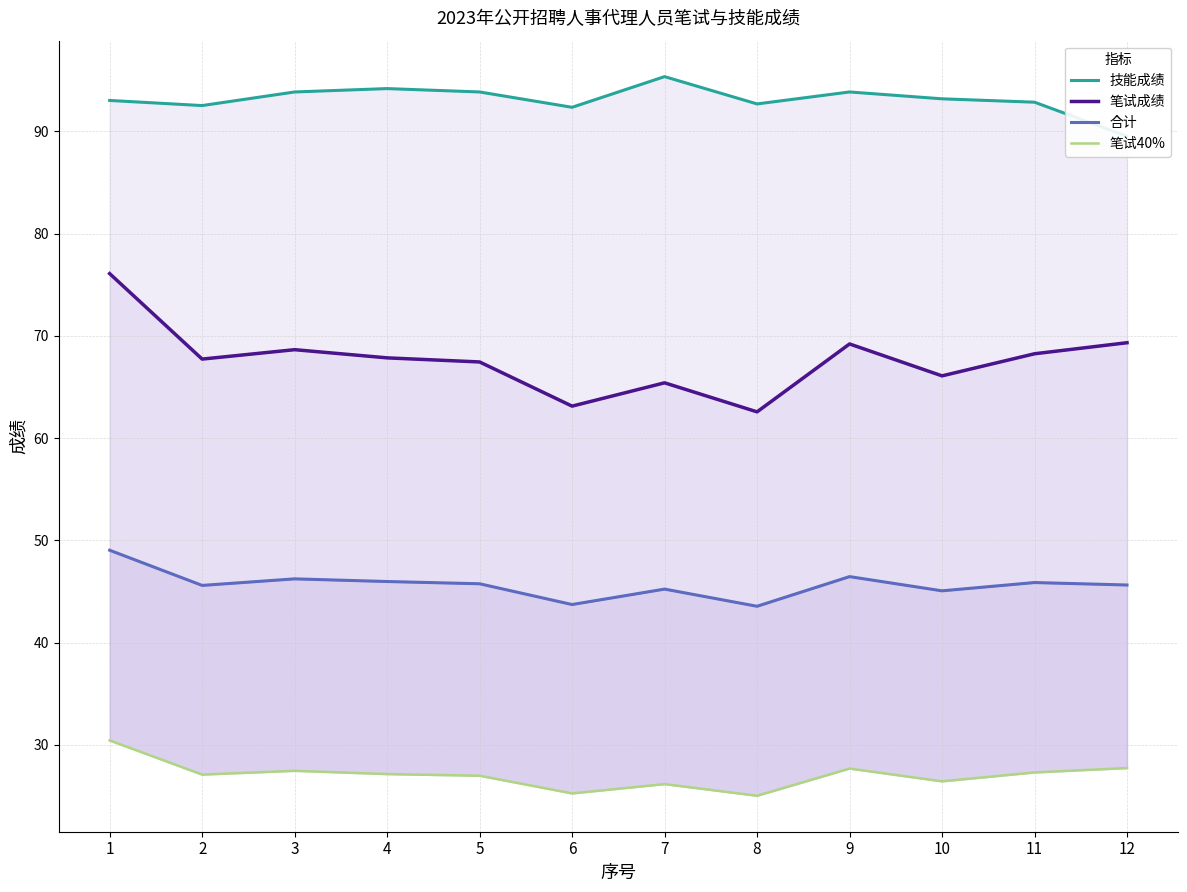

What is the maximum value shown in the chart?

95.3